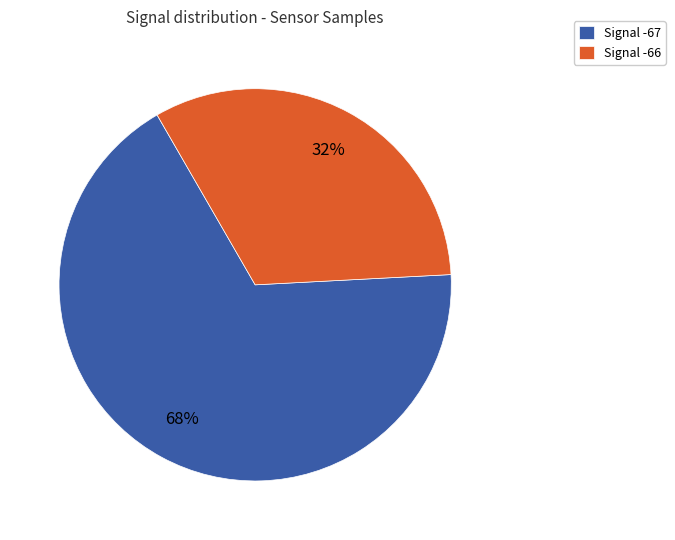

Which category has the biggest portion of the pie?

Signal -67